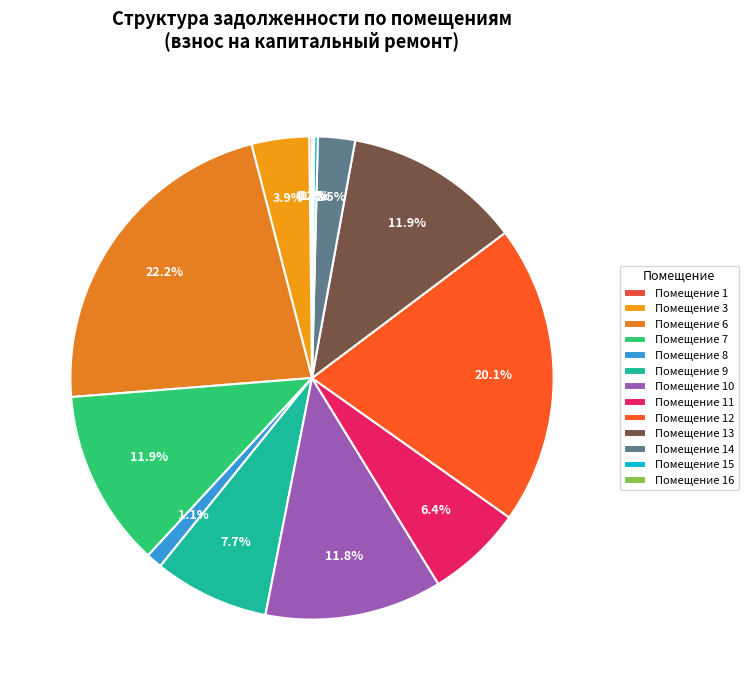

Rank the categories by value from highest to lowest.

6, 12, 7, 13, 10, 9, 11, 3, 14, 8, 15, 1, 16